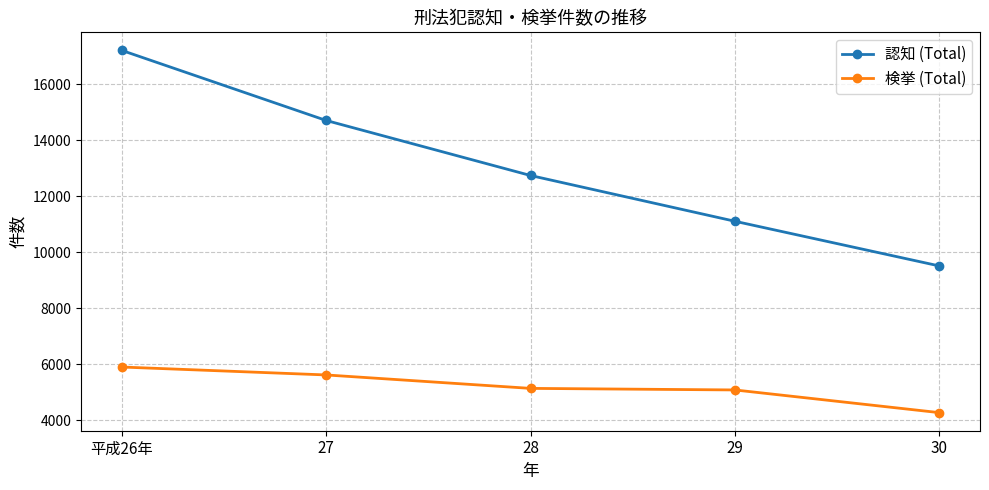

Is it true that 認知 (Total) equals 17209 at 平成26年?

True